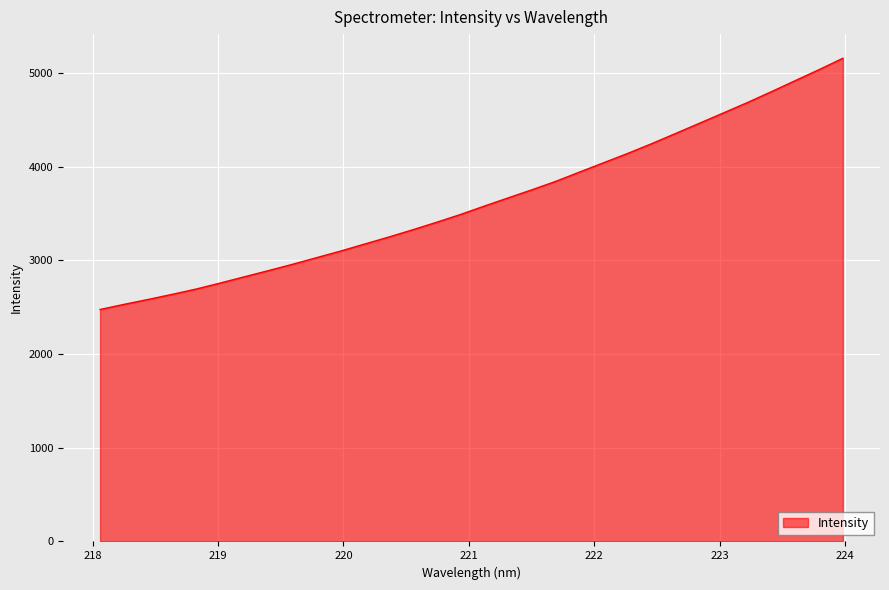

What is the difference between the second highest and second lowest values?

2504.6